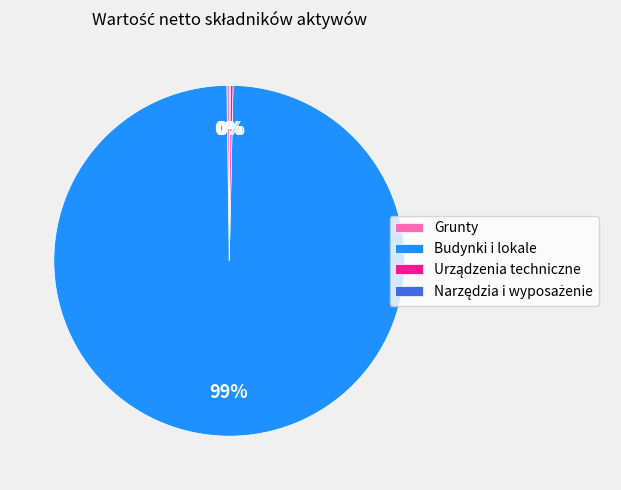

What is the majority slice?

Budynki i lokale